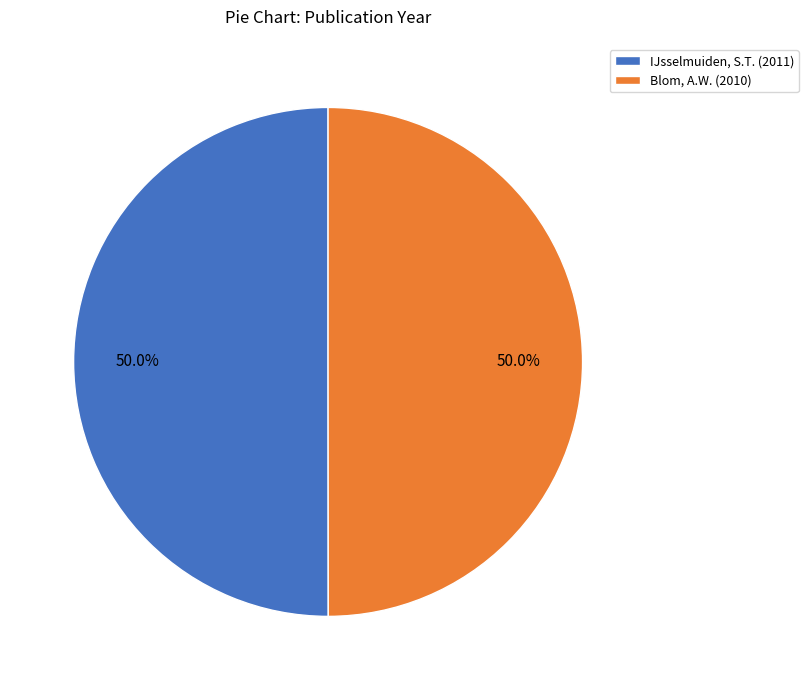

What is the ratio of the value at Blom, A.W. (2010) to the value at IJsselmuiden, S.T. (2011)?

1.0